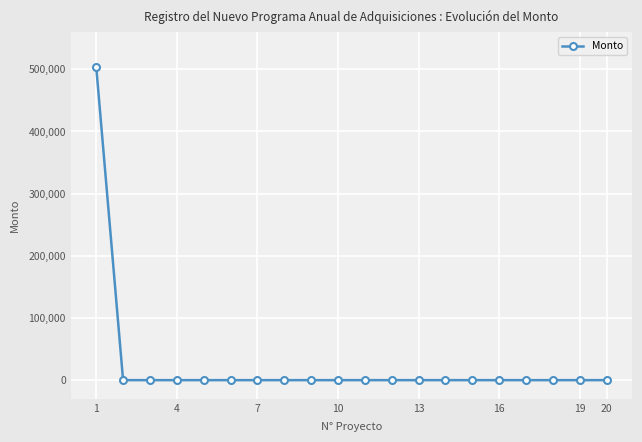

What is the greatest value displayed?

504042